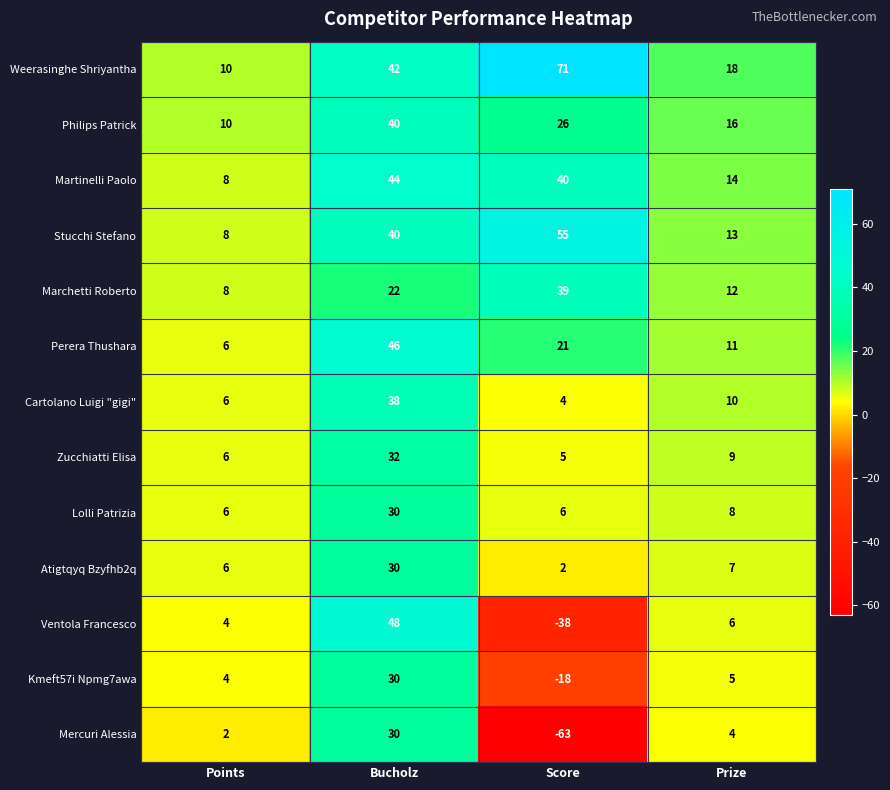

What is the highest value of the Perera Thushara series?

46